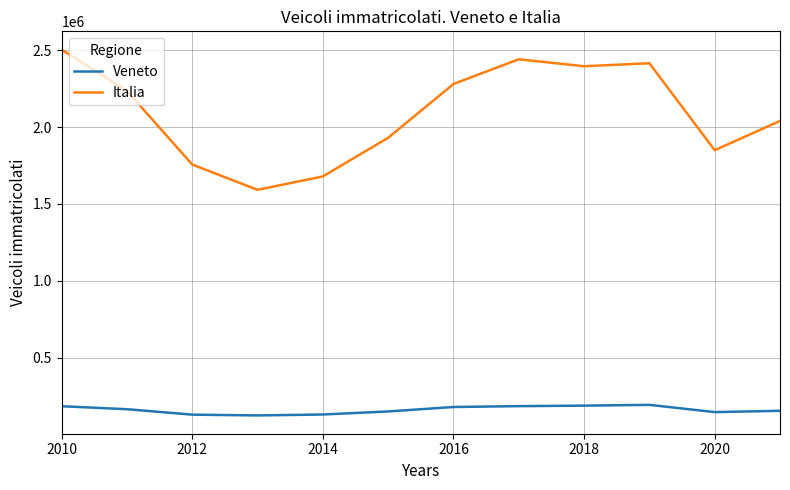

Rank the series by their maximum value, from lowest to highest.

Veneto, Italia